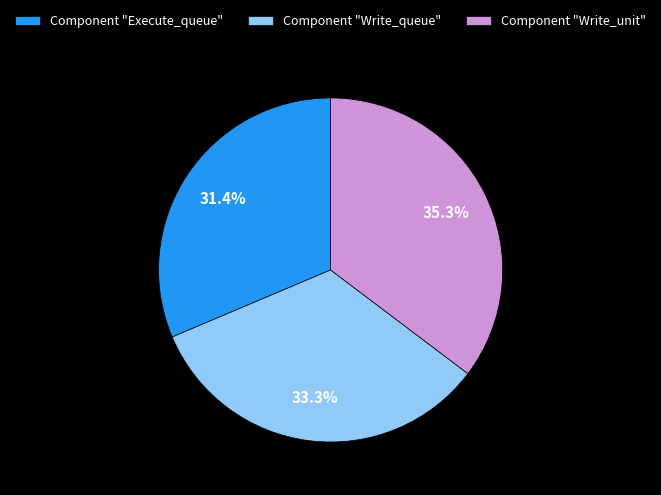

To the nearest percent, what is the combined percentage of Component "Write_queue" and Component "Write_unit"?

69%